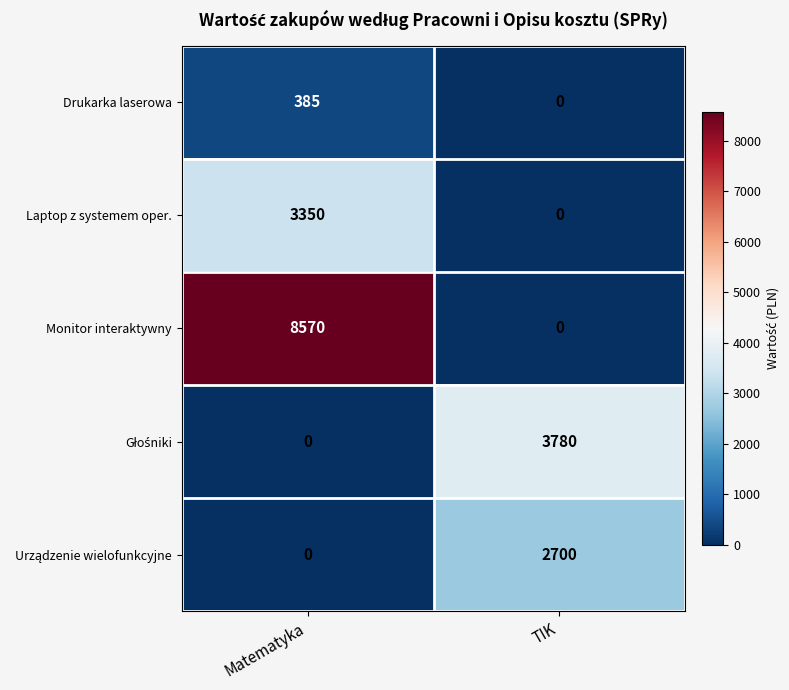

List the labels in order of Drukarka laserowa value, largest first.

Matematyka, TIK